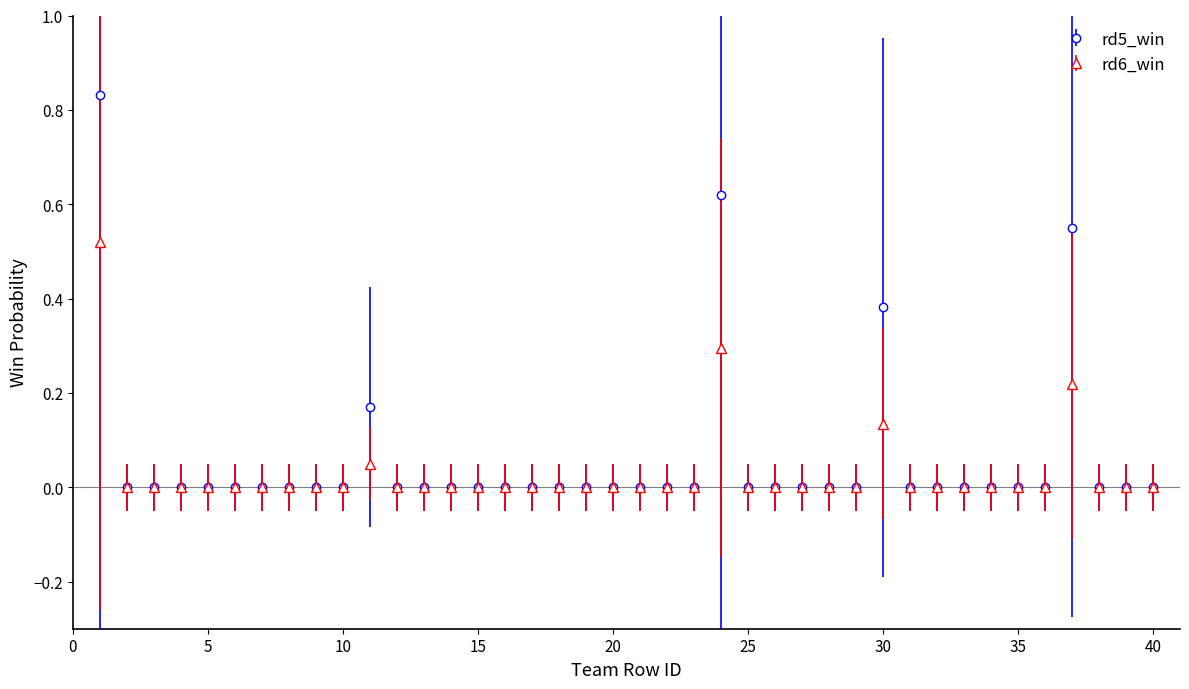

Rank the series by their maximum value, from lowest to highest.

rd6_win, rd5_win